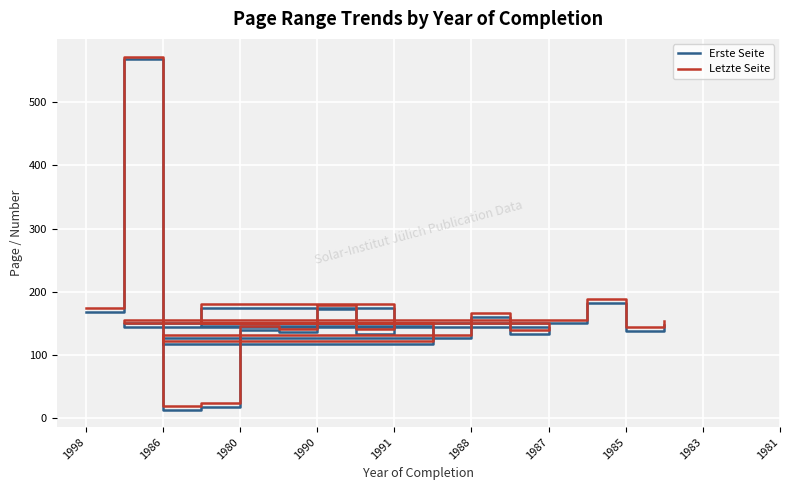

What is the sum of all Erste Seite values?

3122